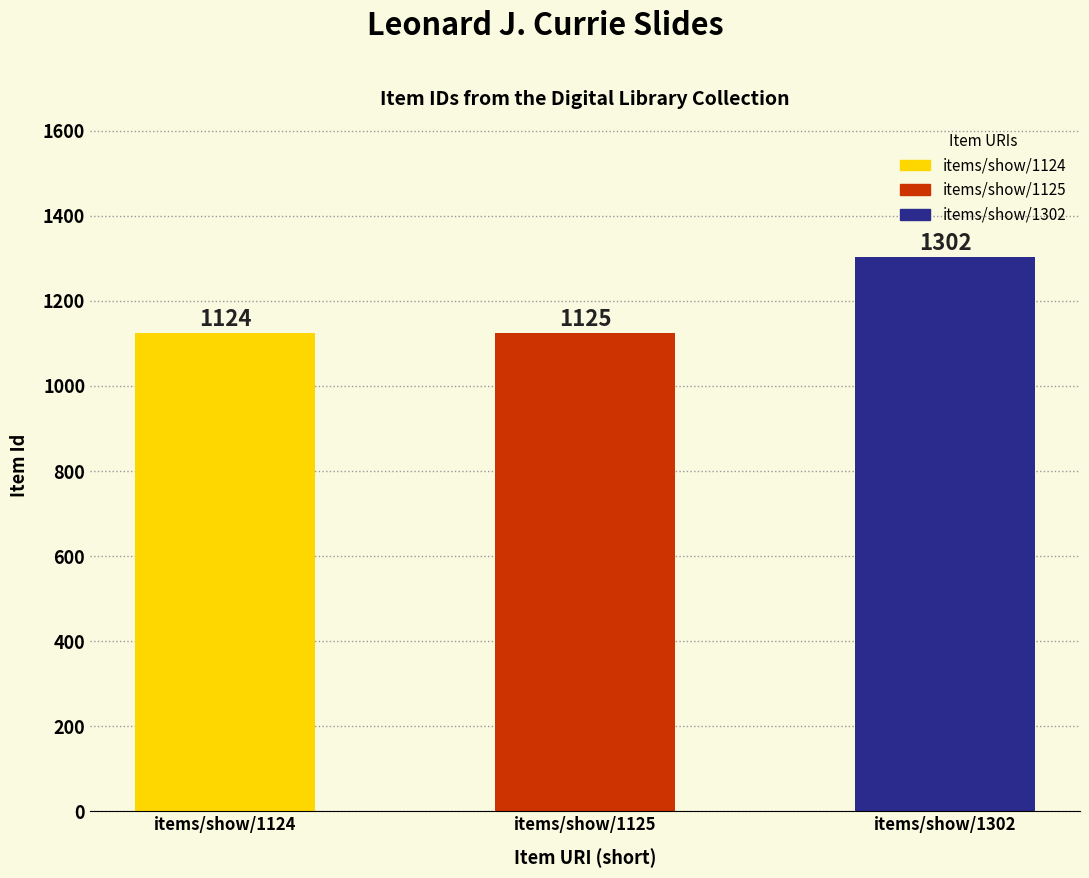

How many data points are less than 1125?

1